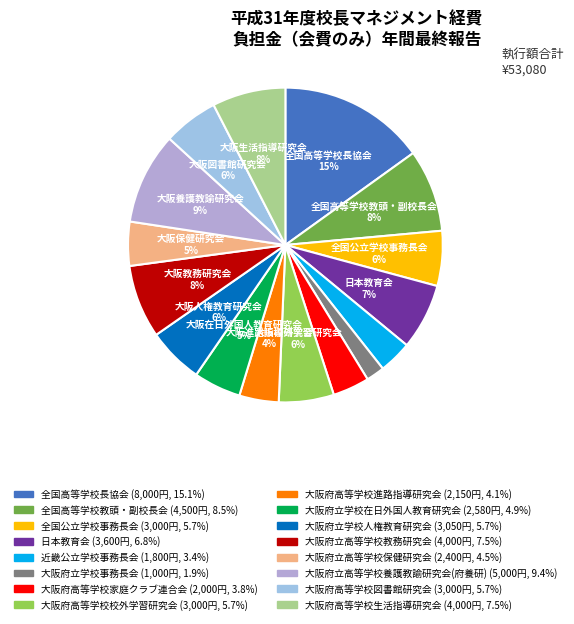

Which slice is the smallest?

大阪府立学校事務長会